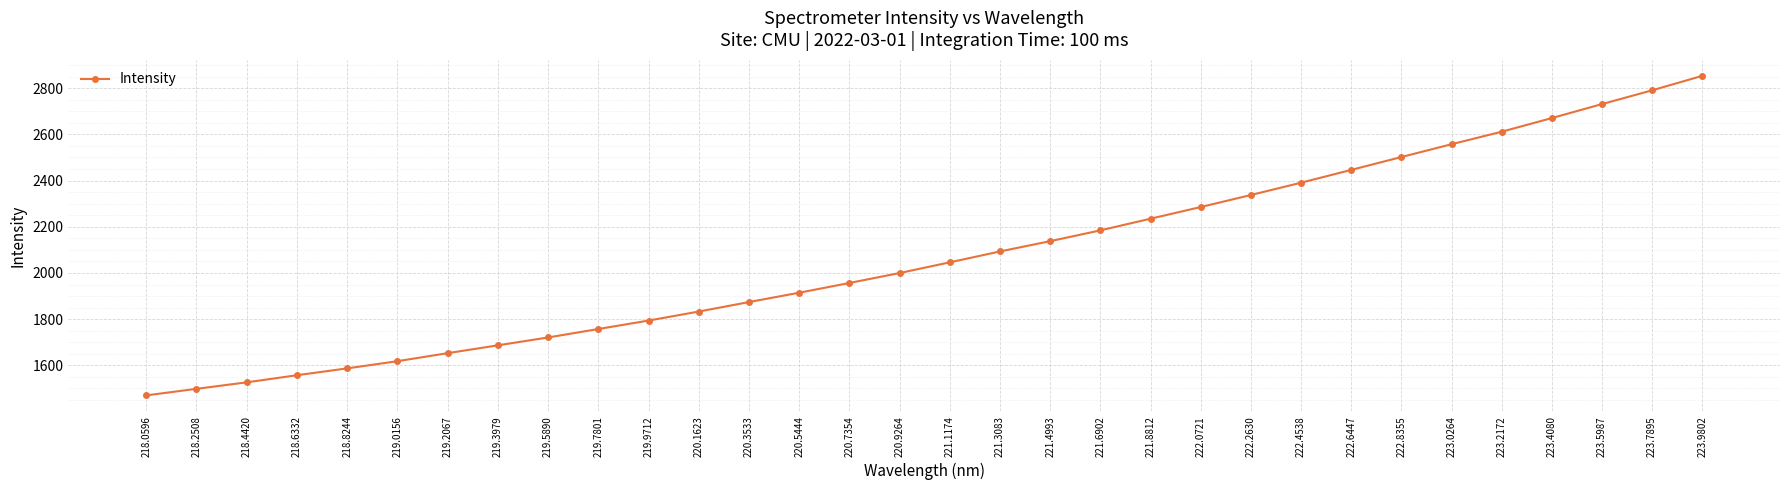

What is the difference between the maximum and minimum values?

1383.1